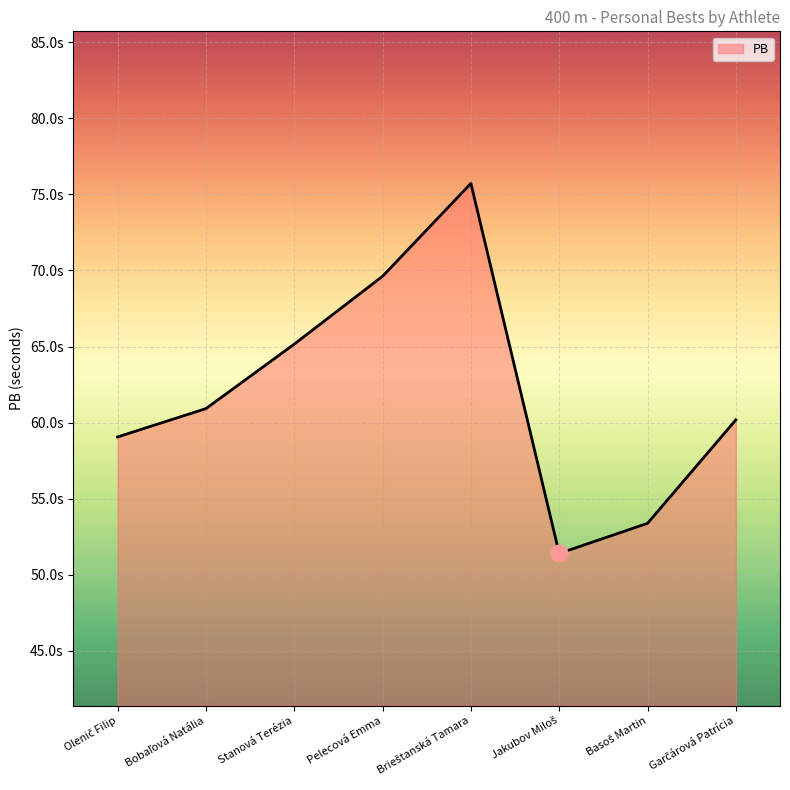

Does the chart display data point markers on the line(s)?

No